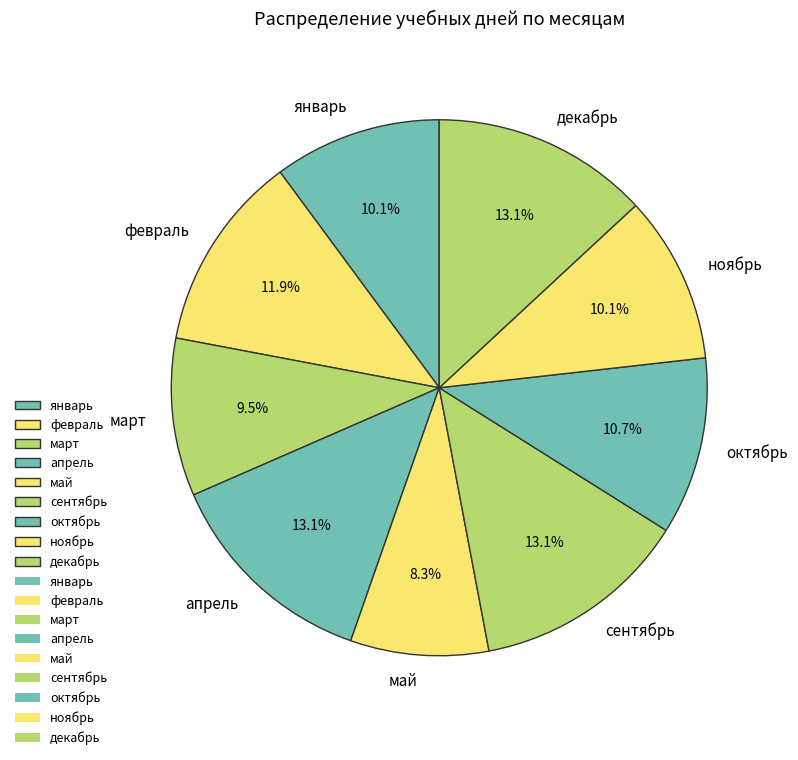

How many segments does this pie chart have?

9